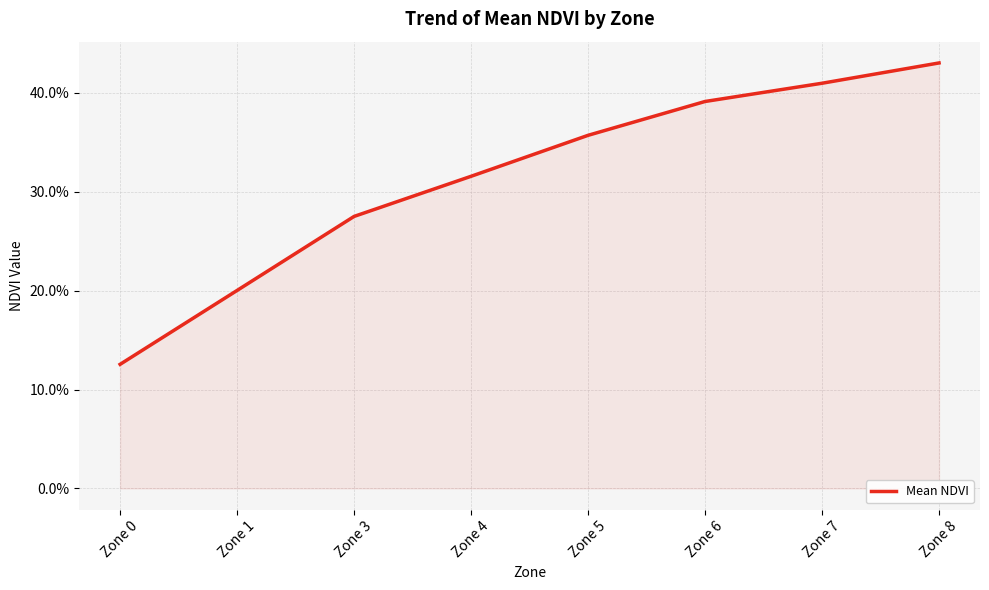

List the labels in order of value, largest first.

Zone 8, Zone 7, Zone 6, Zone 5, Zone 4, Zone 3, Zone 1, Zone 0